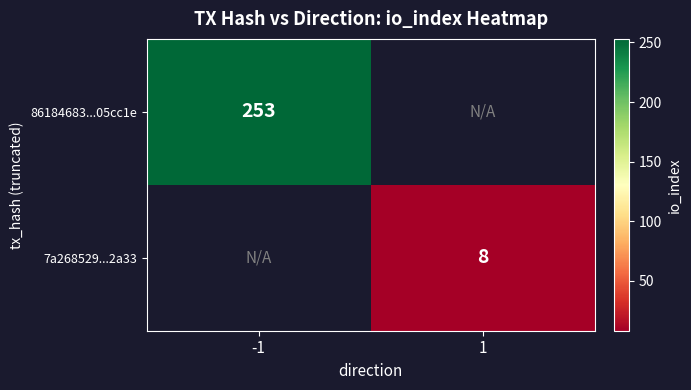

How many distinct data groups are displayed?

2